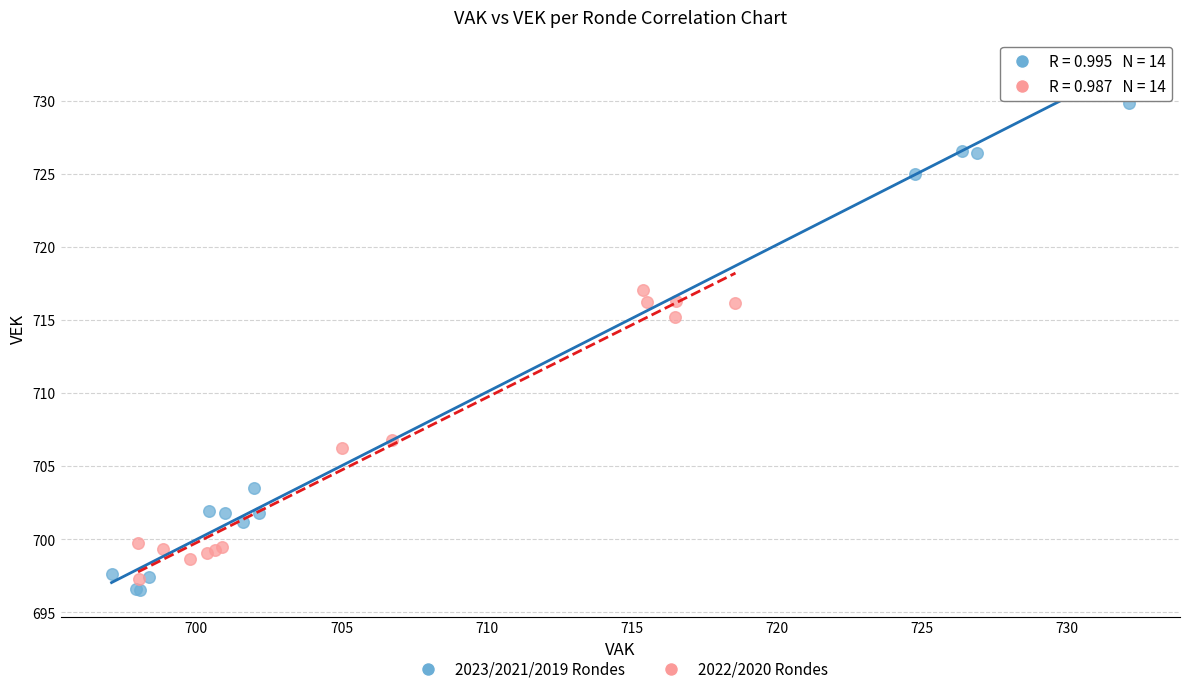

Which series has the widest spread of Y values?

2023/2021/2019 Rondes